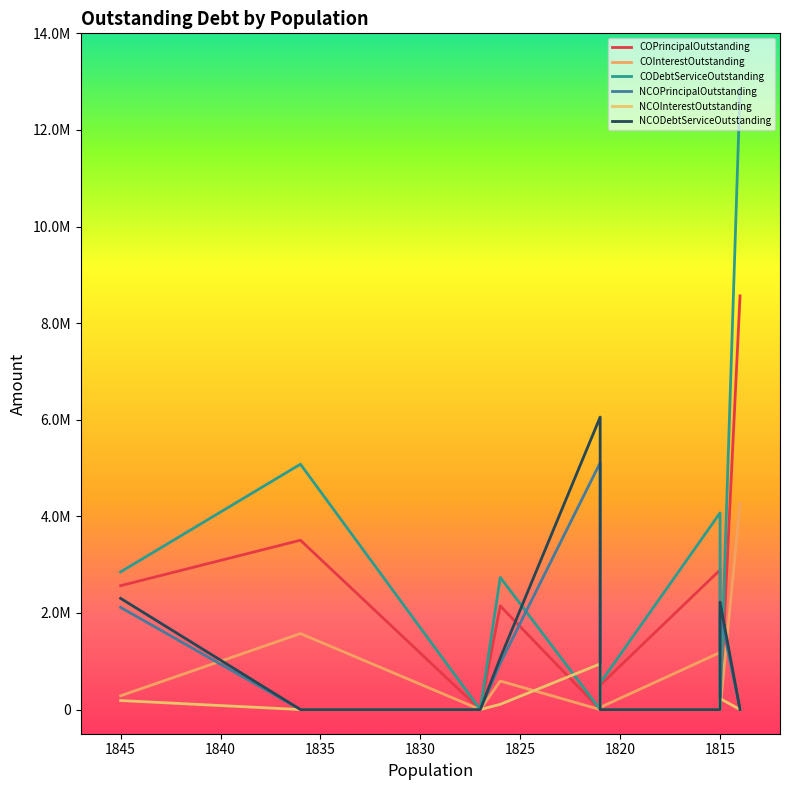

What is the difference between the maximum and minimum values in the COPrincipalOutstanding series?

8564000.0